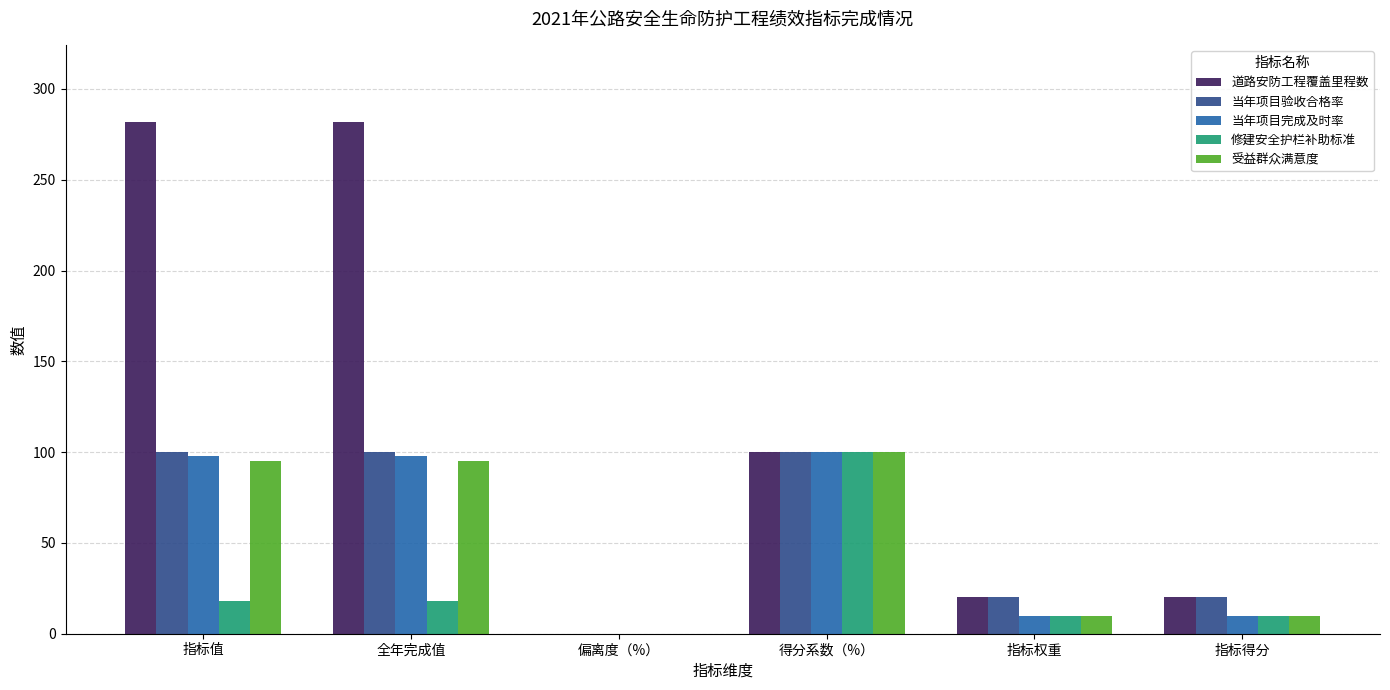

What is the total value across all series at 得分系数（%）?

500